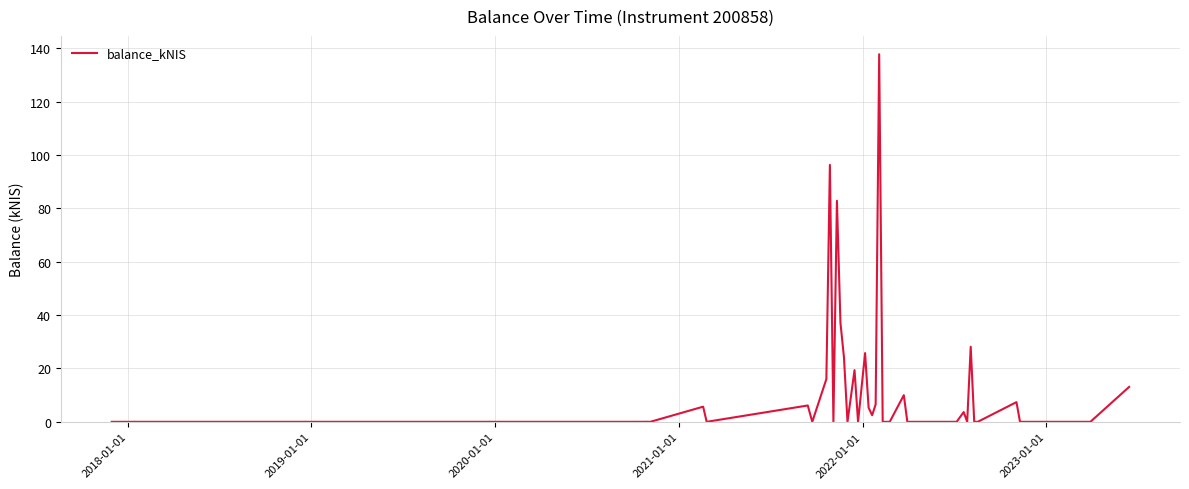

What is the maximum value shown in the chart?

137.8